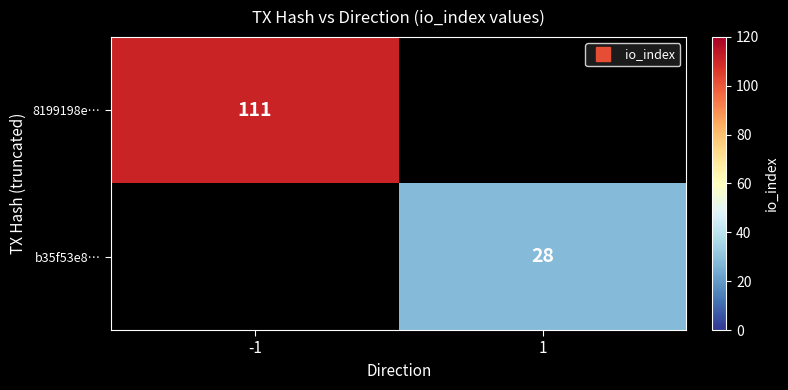

What is the smallest value displayed?

28.0